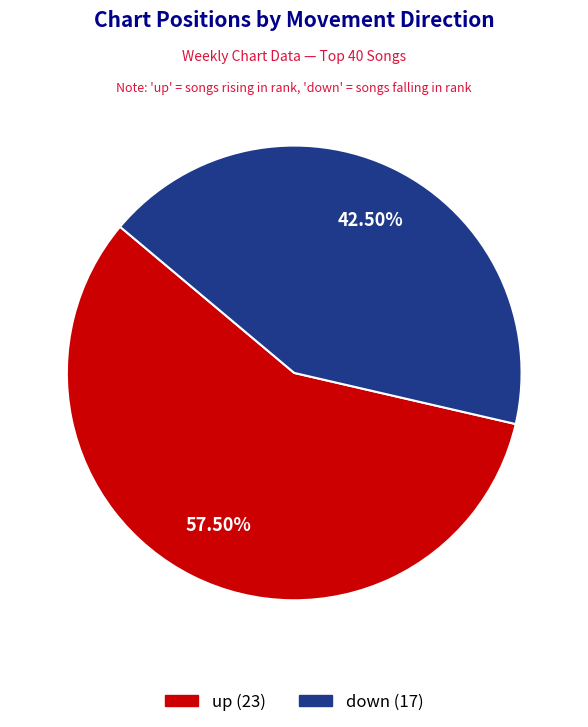

What is the majority slice?

up